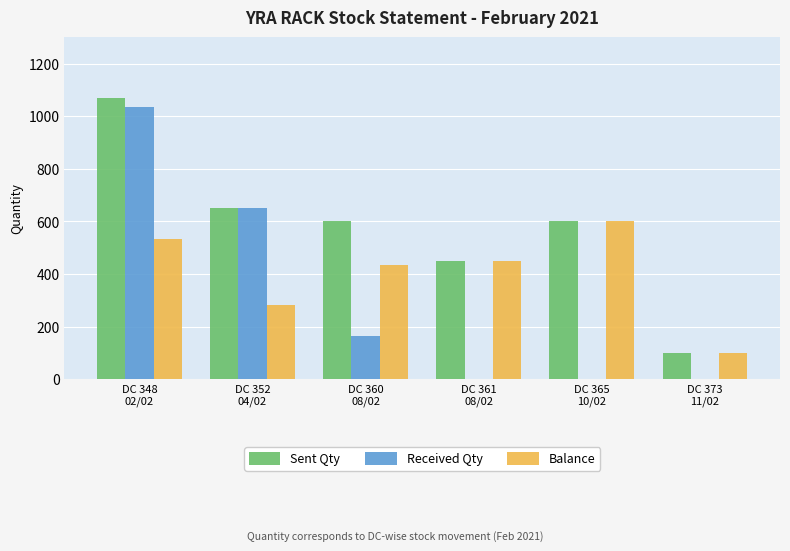

Reading left to right, list all the values displayed in this chart.

Sent Qty: 1070	650	600	450	600	100
Received Qty: 1036	650	166	0	0	0
Balance: 534	284	434	450	600	100